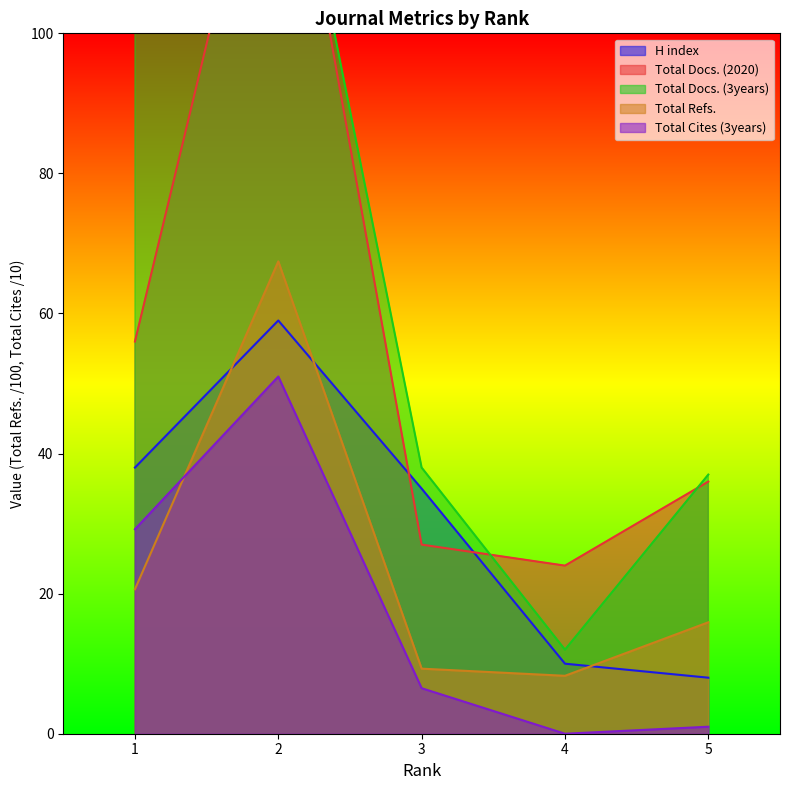

What is the difference between the maximum and second lowest values in the H index series?

49.0